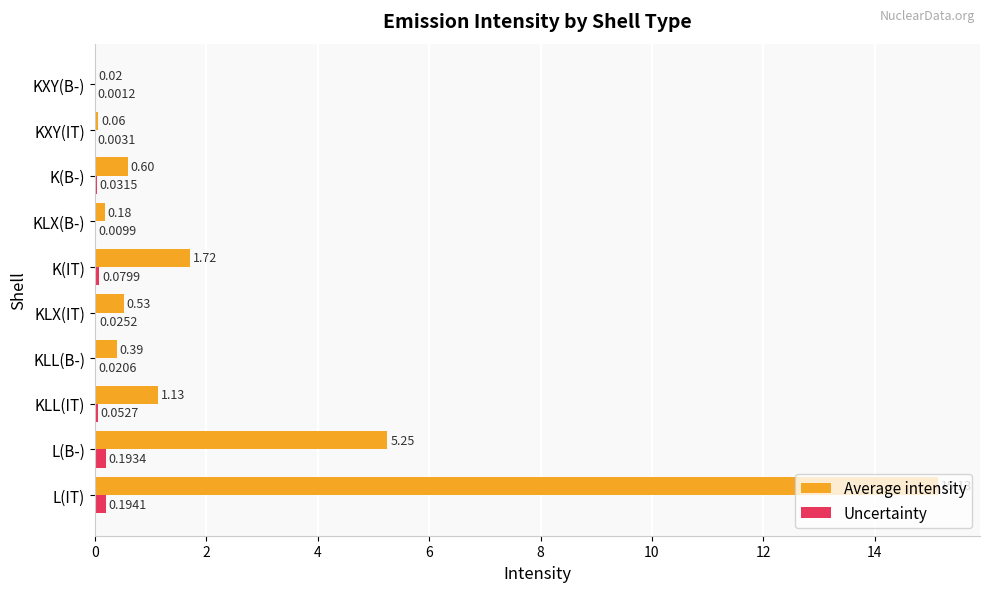

Which series has the largest total across all categories?

Average intensity